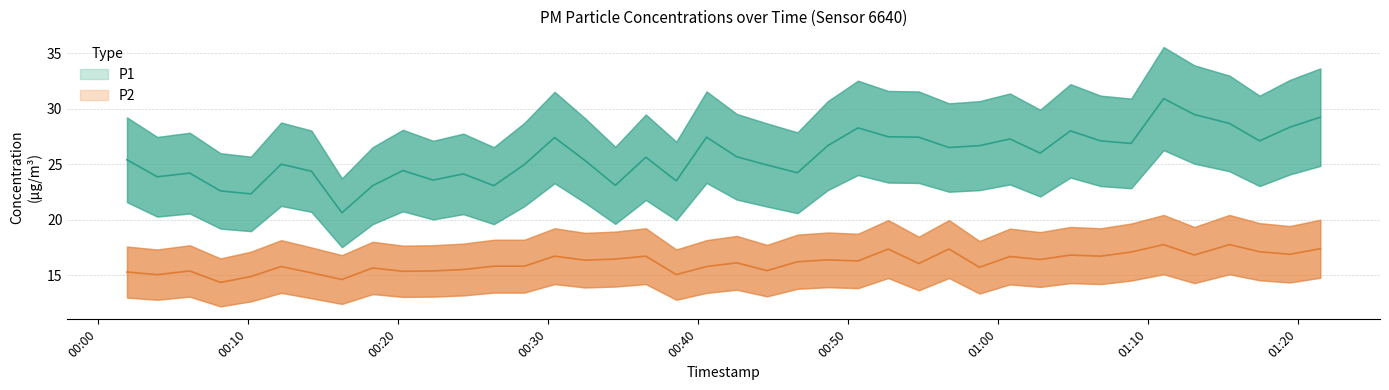

At 2022-11-20T00:34:30, list the series in order from largest to smallest.

P1, P2